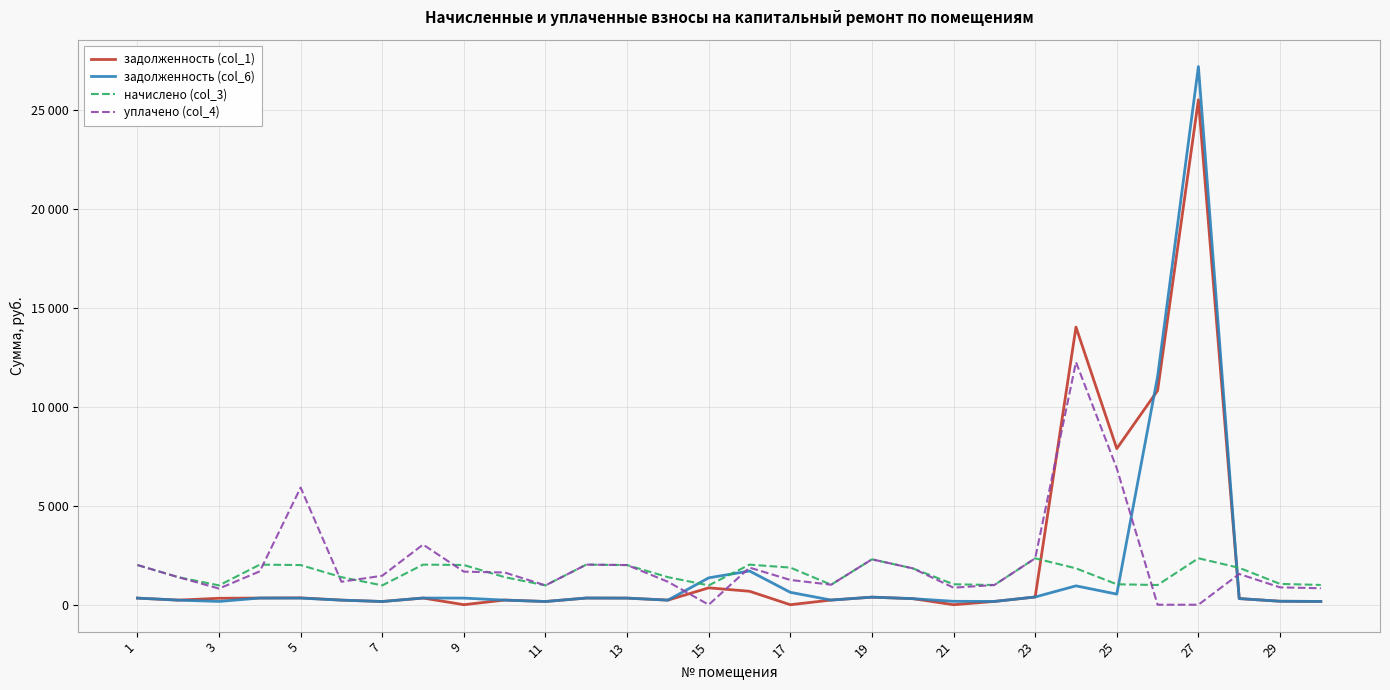

Reading left to right, extract all data points from this chart.

задолженность (col_1): 333.9	232.2	325.4	337.6	346.0	232.6	162.7	337.6	1.4	236.1	162.7	337.6	333.9	232.1	853.0	679.6	0.0	235.4	382.1	306.3	0.0	165.9	390.6	14025.7	7886.4	10818.2	25507.5	310.6	175.4	166.4
задолженность (col_6): 334.4	232.2	165.8	337.6	333.9	232.1	162.7	337.6	334.4	232.1	162.7	337.6	333.9	232.1	1358.1	1703.5	625.4	235.4	382.1	306.3	172.2	165.9	390.6	953.1	535.9	11530.3	27186.5	310.6	175.4	166.4
начислено (col_3): 2006.6	1392.8	976.3	2025.7	2003.4	1392.8	976.3	2025.7	2006.6	1392.8	976.3	2025.7	2003.4	1392.8	976.3	2025.7	1876.2	1011.2	2292.8	1838.0	1033.5	995.3	2343.7	1838.0	1033.5	995.3	2346.8	1863.5	1052.6	998.5
уплачено (col_4): 2006.6	1392.8	815.9	1688.0	5918.4	1159.4	1464.4	3038.5	1670.4	1628.0	976.3	2025.7	2003.4	1160.7	0.0	1876.1	1250.8	1011.2	2292.8	1838.0	861.2	995.3	2343.3	12253.6	6890.0	0.0	0.0	1552.9	877.1	832.1